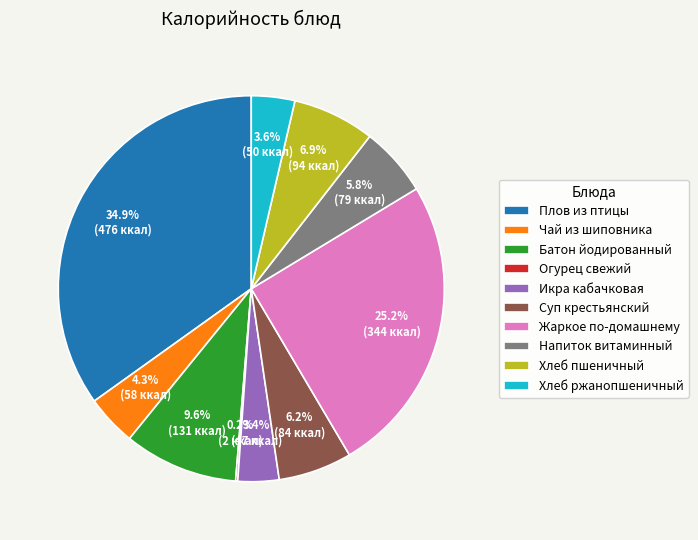

Between Плов из птицы and Хлеб ржанопшеничный, which is larger?

Плов из птицы